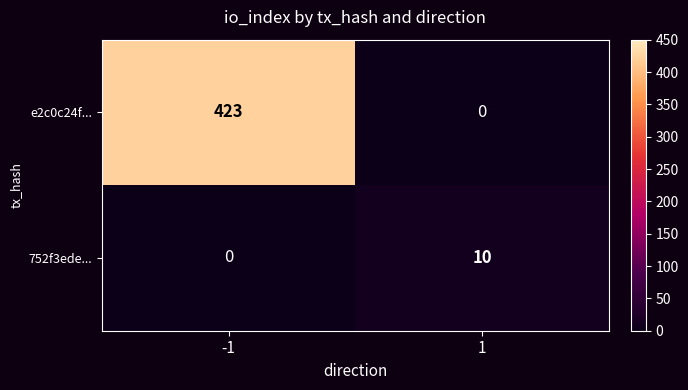

What value does the e2c0c24f... series have at -1?

423